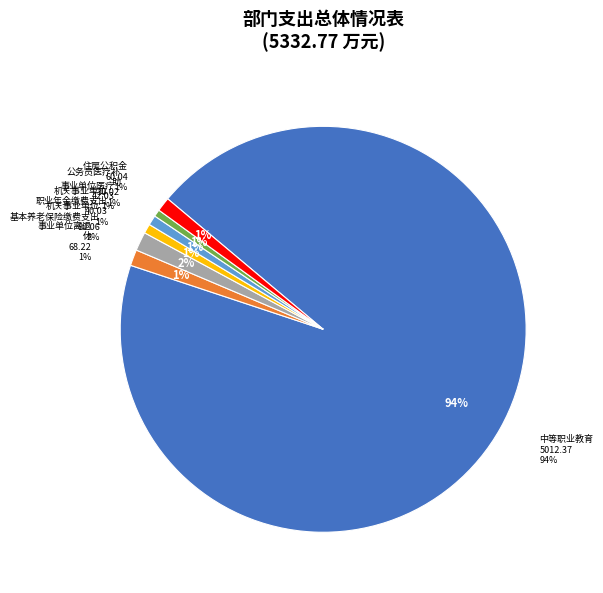

What percentage do 事业单位离退休 and 公务员医疗补助 together represent?

1.8%